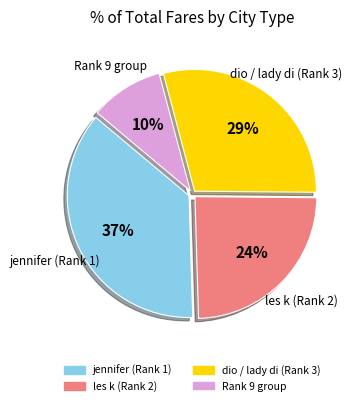

To the nearest percent, what is the average slice percentage?

25%